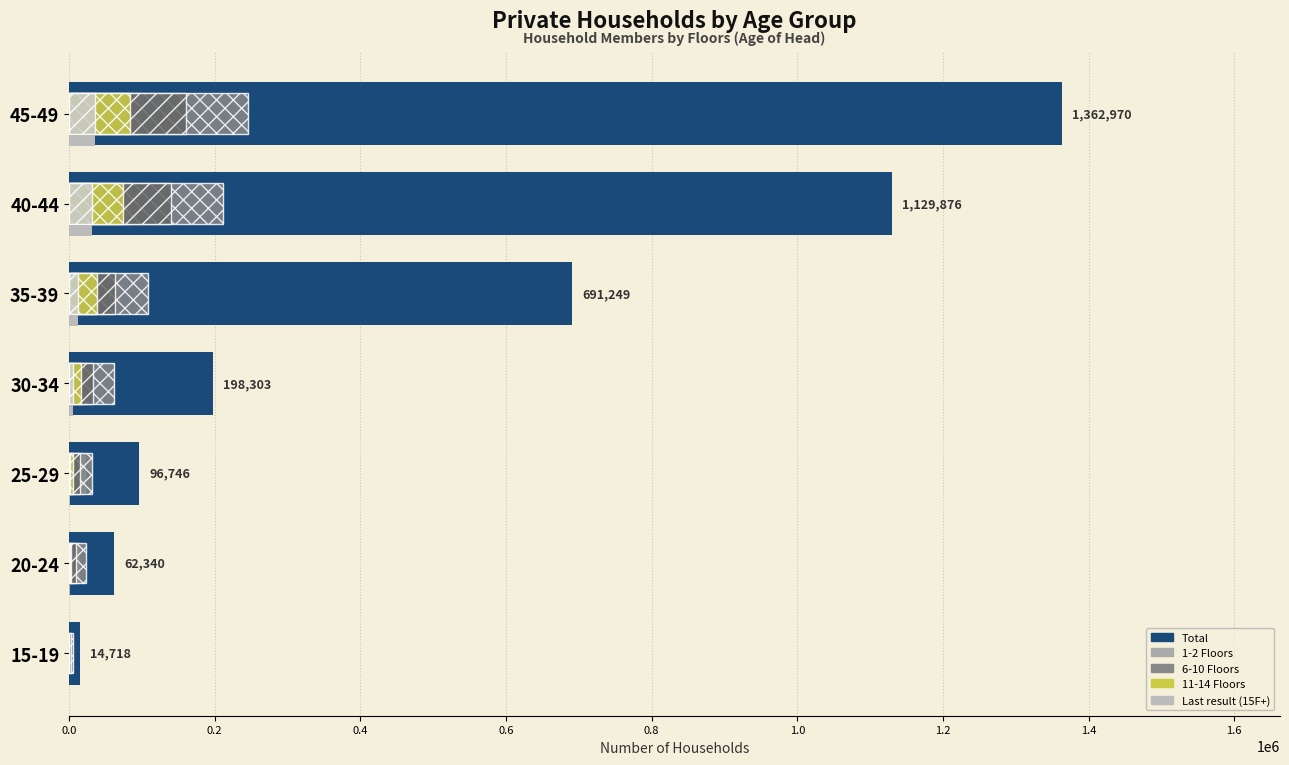

Between 30-34 and 45-49, which series saw the biggest shift?

Total